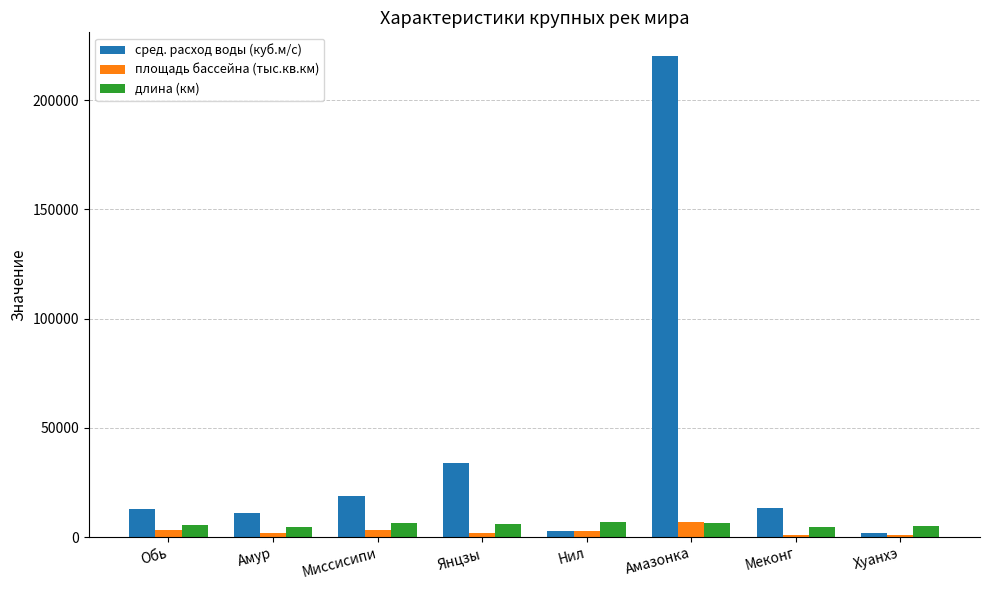

What is the label of the 2nd bar from the left?

Амур